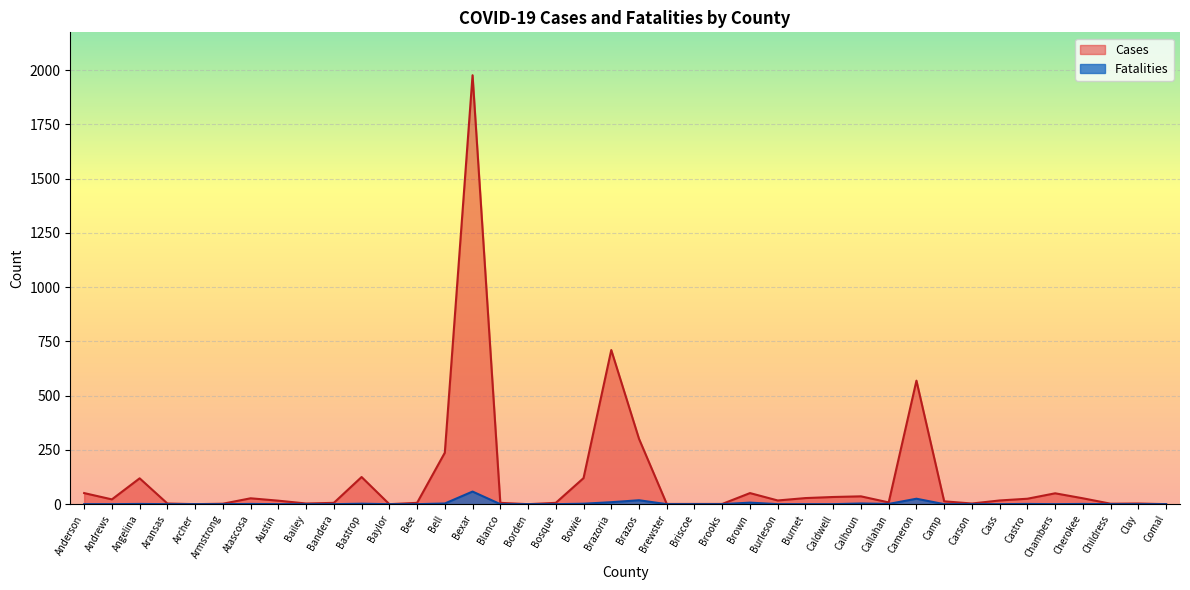

What is the average value of the Cases series?

116